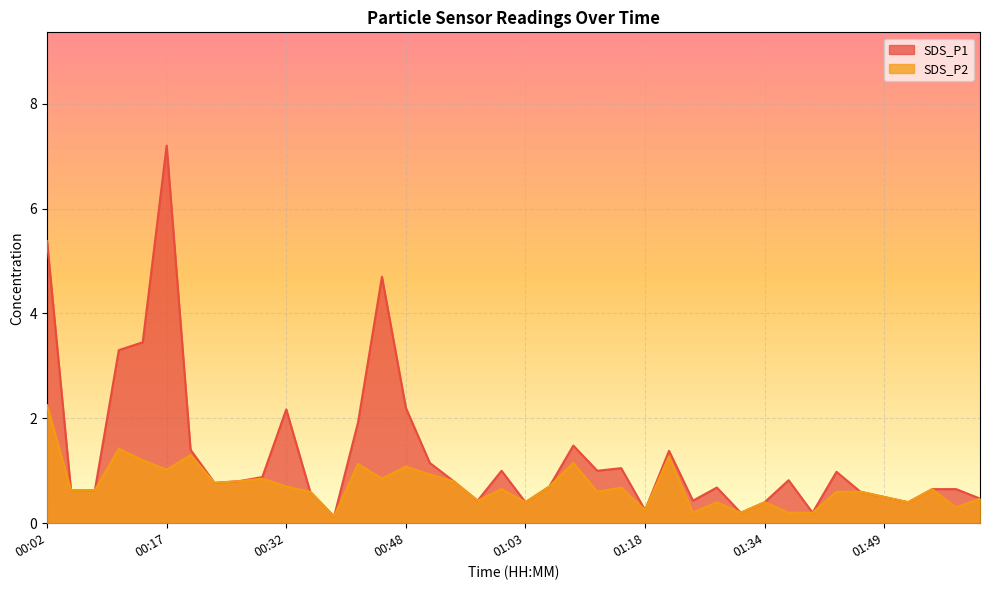

Which category has the highest value across all series?

00:17